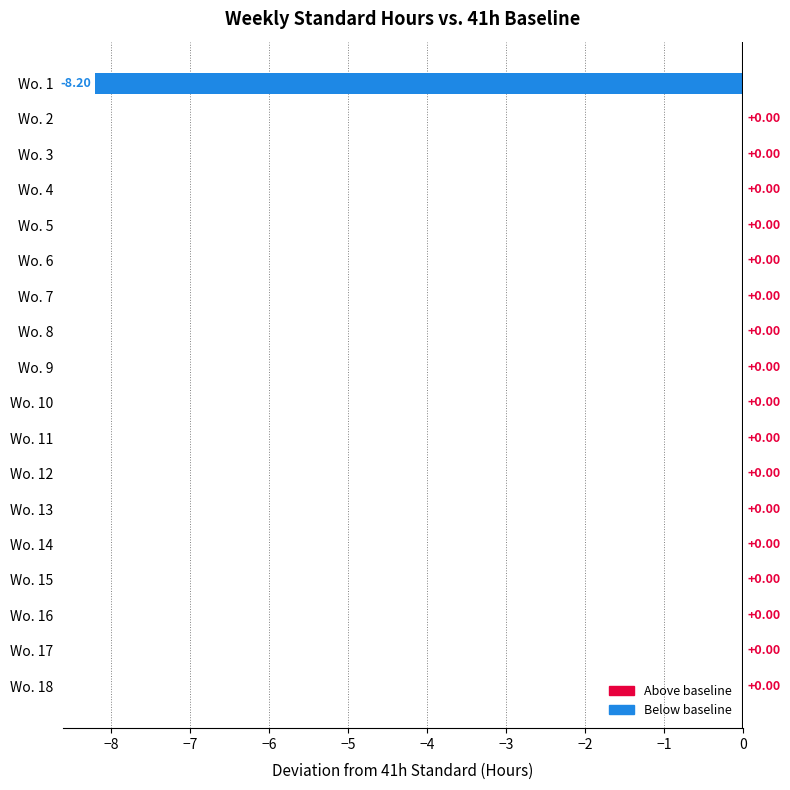

What is the sum of all values?

-8.2